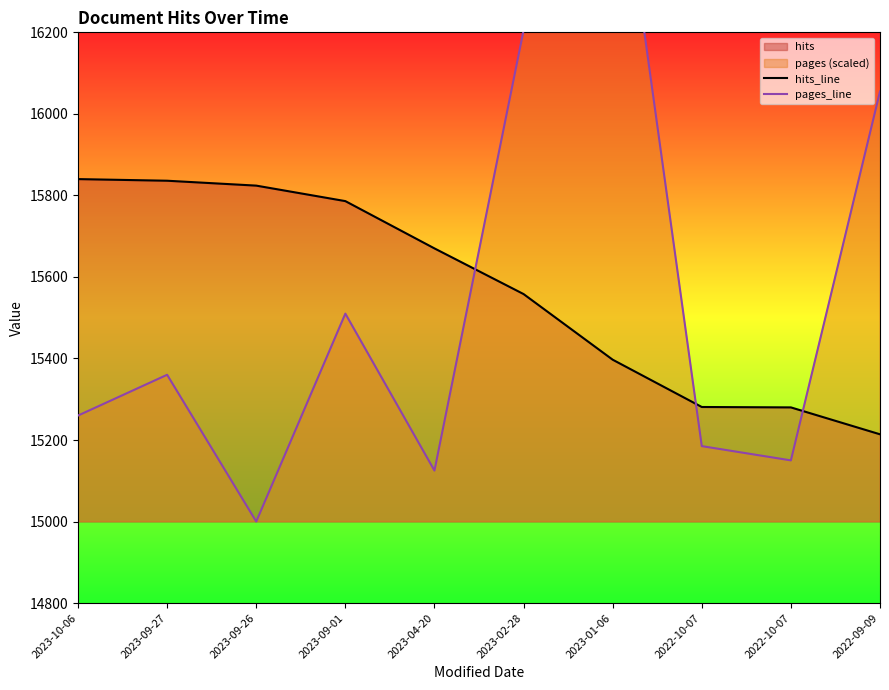

True or false: hits_line has more than 1 interior local peaks.

False